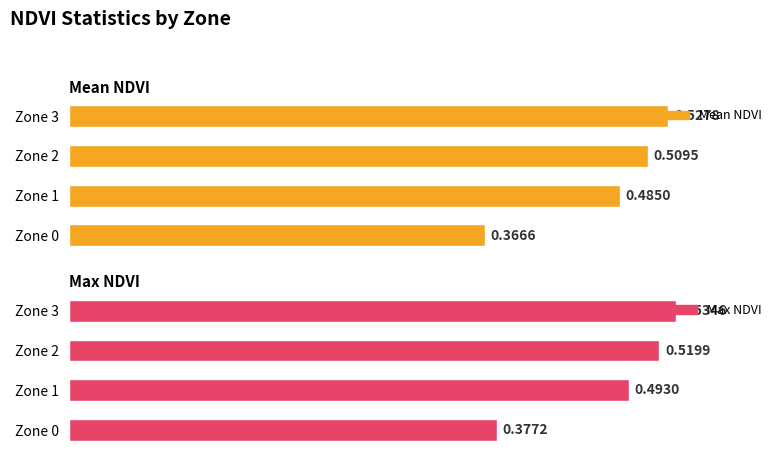

Is it true that Max NDVI equals 0.9 at Zone 3?

False